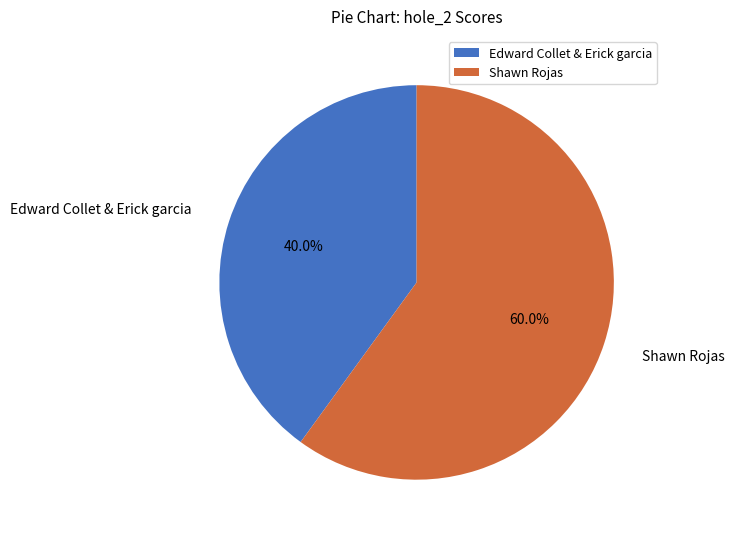

Rank the categories by value from highest to lowest.

Shawn Rojas, Edward Collet & Erick garcia